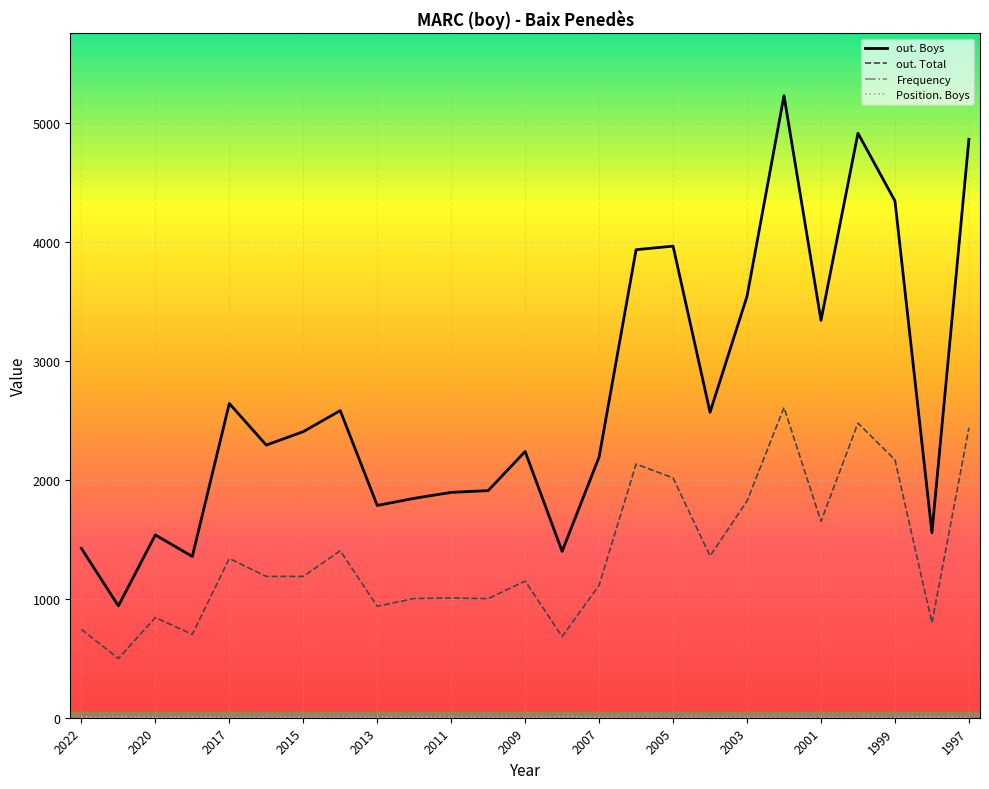

True or false: out. Boys and out. Total intersect in this chart.

False